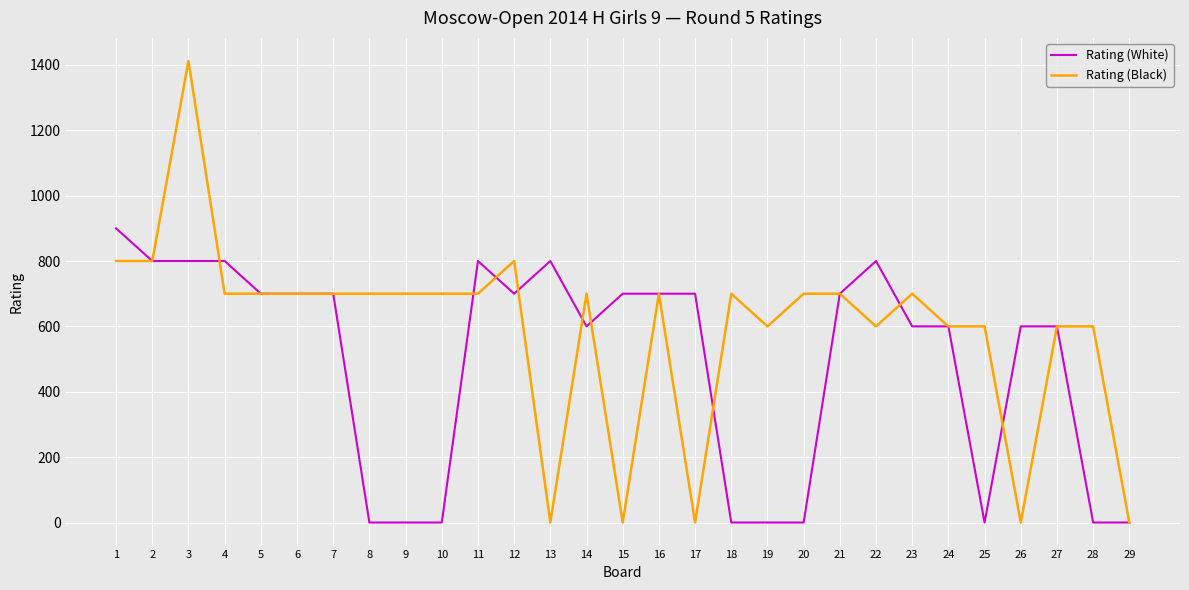

Rank the series at 11 from highest to lowest value.

Rating (White), Rating (Black)